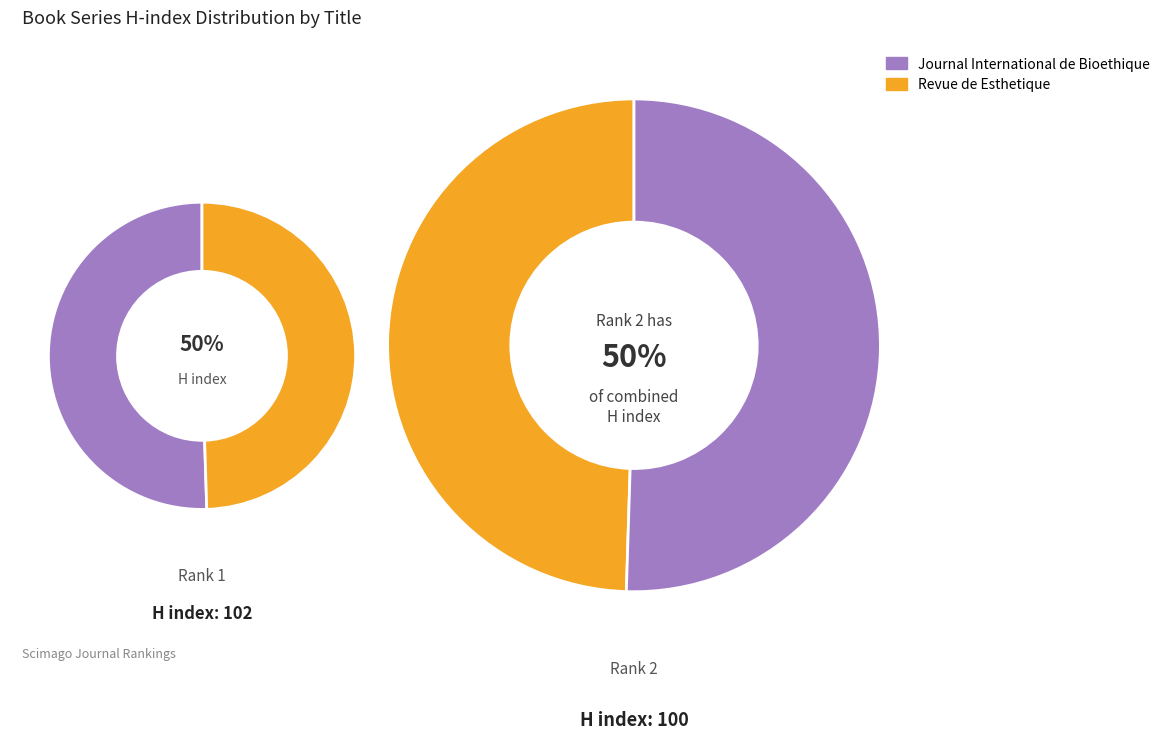

The Journal International de Bioethique slice represents 50% of the pie. True or false?

True